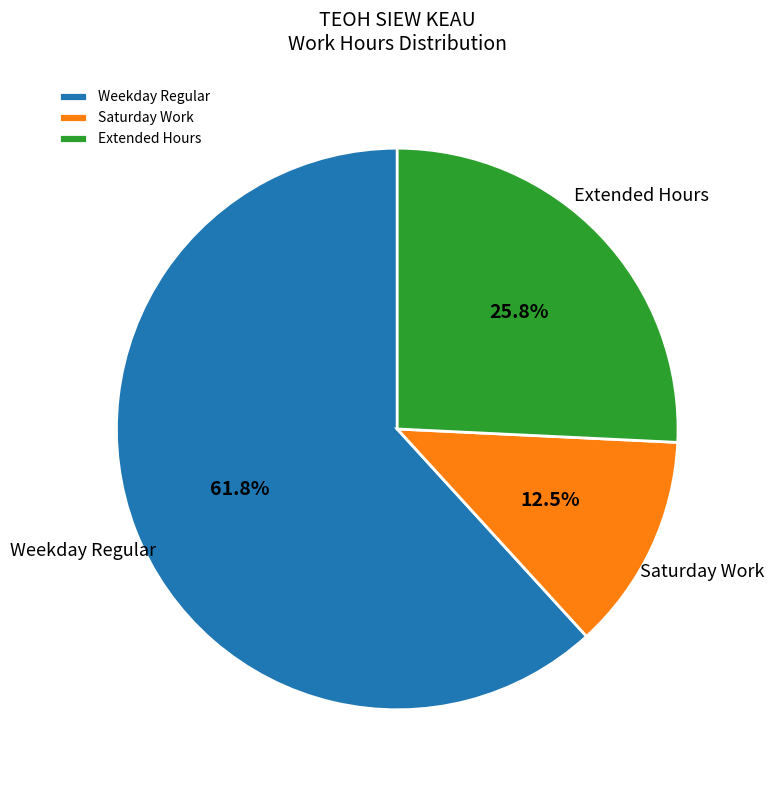

Which slice is the smallest?

Saturday Work